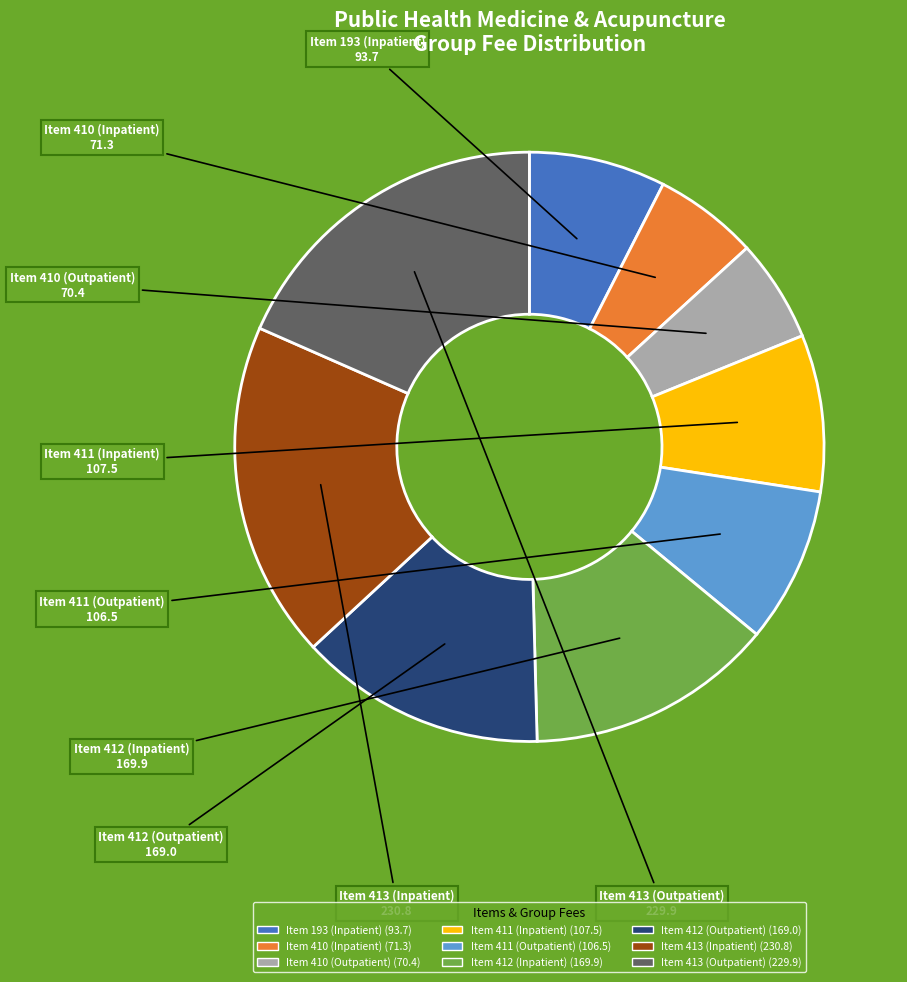

Do Item 413 (Inpatient) and Item 412 (Outpatient) together represent more than half of the pie?

No